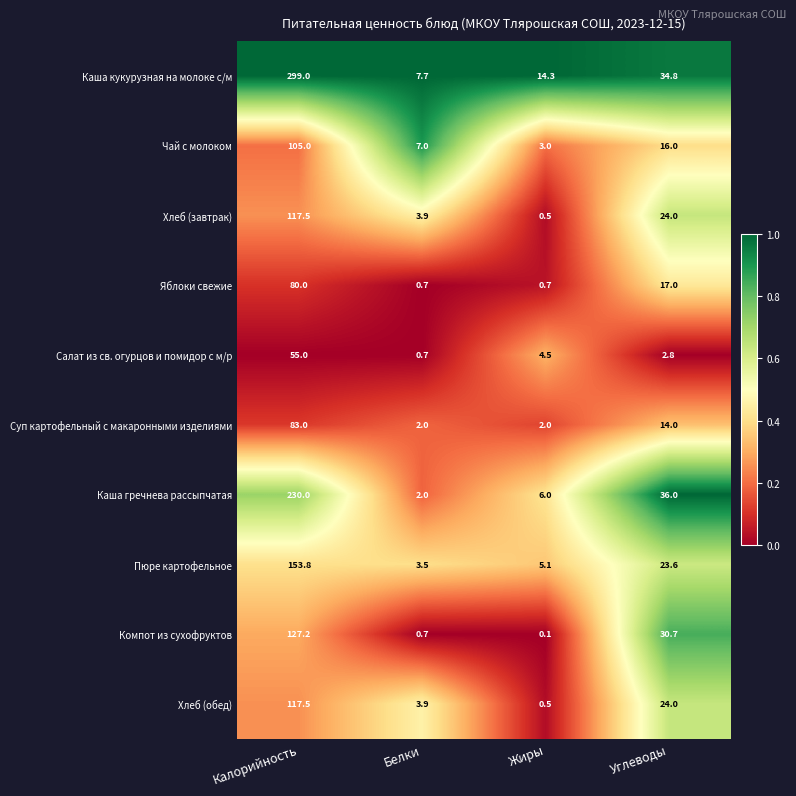

List the labels in order of Каша гречнева рассыпчатая value, smallest first.

Белки, Жиры, Углеводы, Калорийность